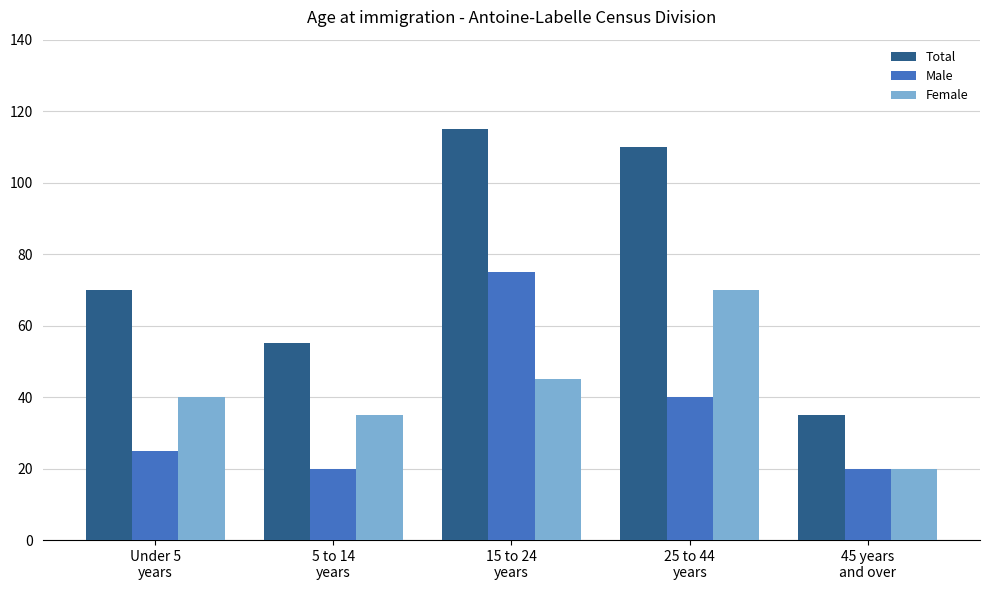

Rank the categories by Female value from lowest to highest.

45 years
and over, 5 to 14
years, Under 5
years, 15 to 24
years, 25 to 44
years